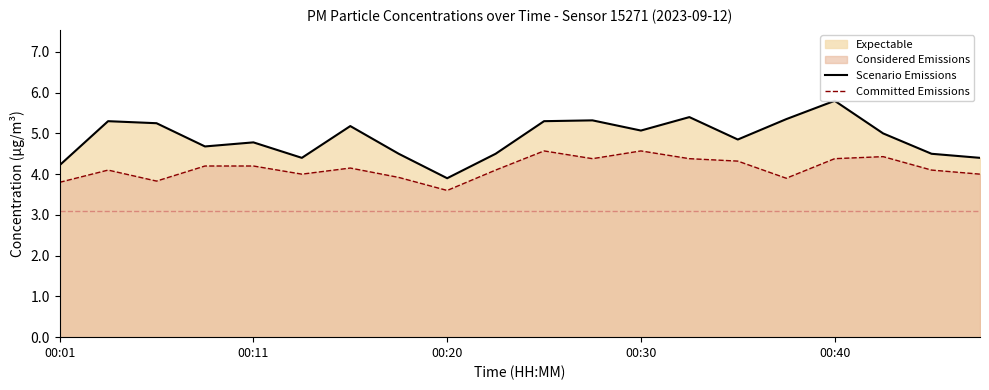

Does the chart have visible grid lines?

No